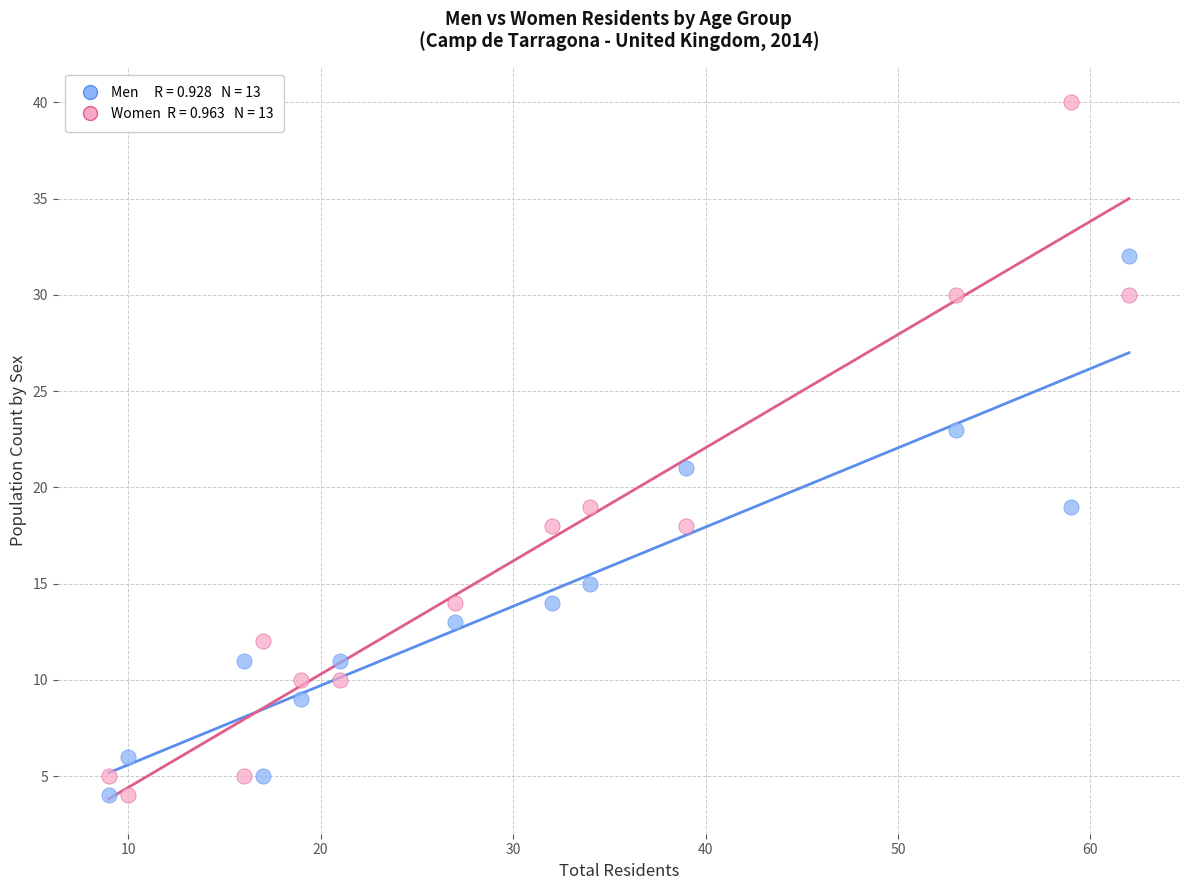

Across all data points, what is the range of Y values (max minus min)?

36